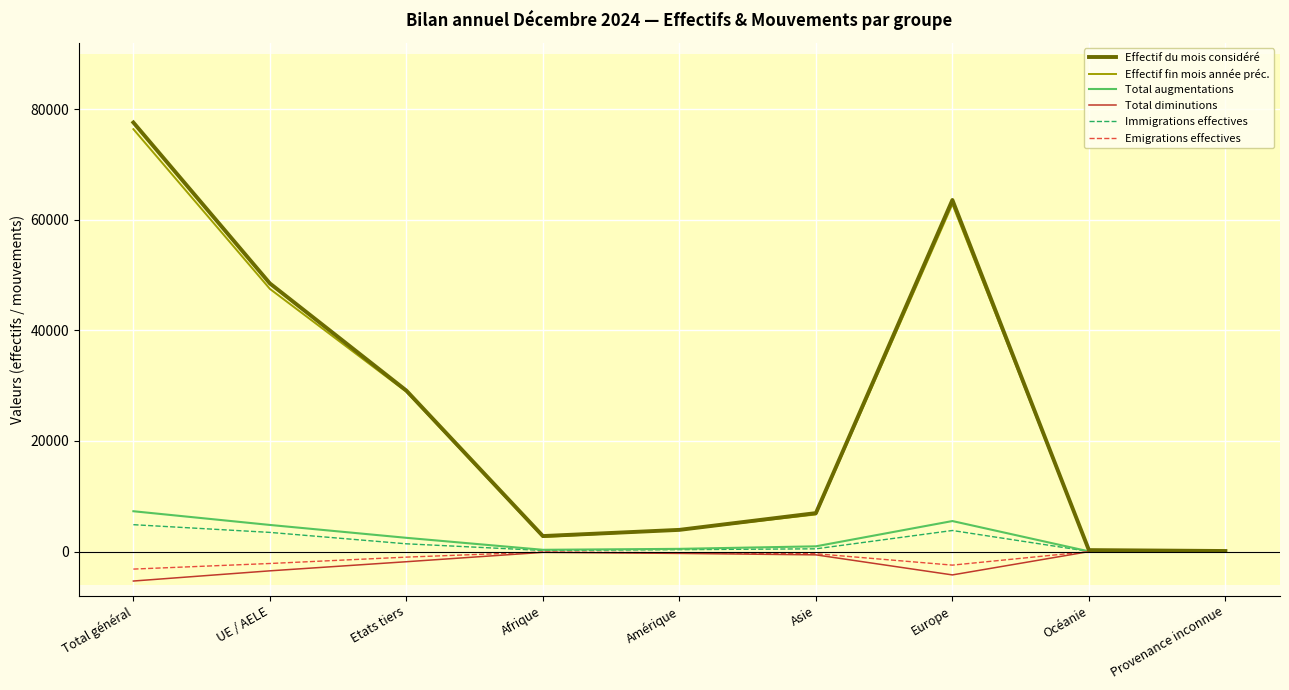

True or false: Effectif du mois considéré has a value of 3886 at Asie.

False